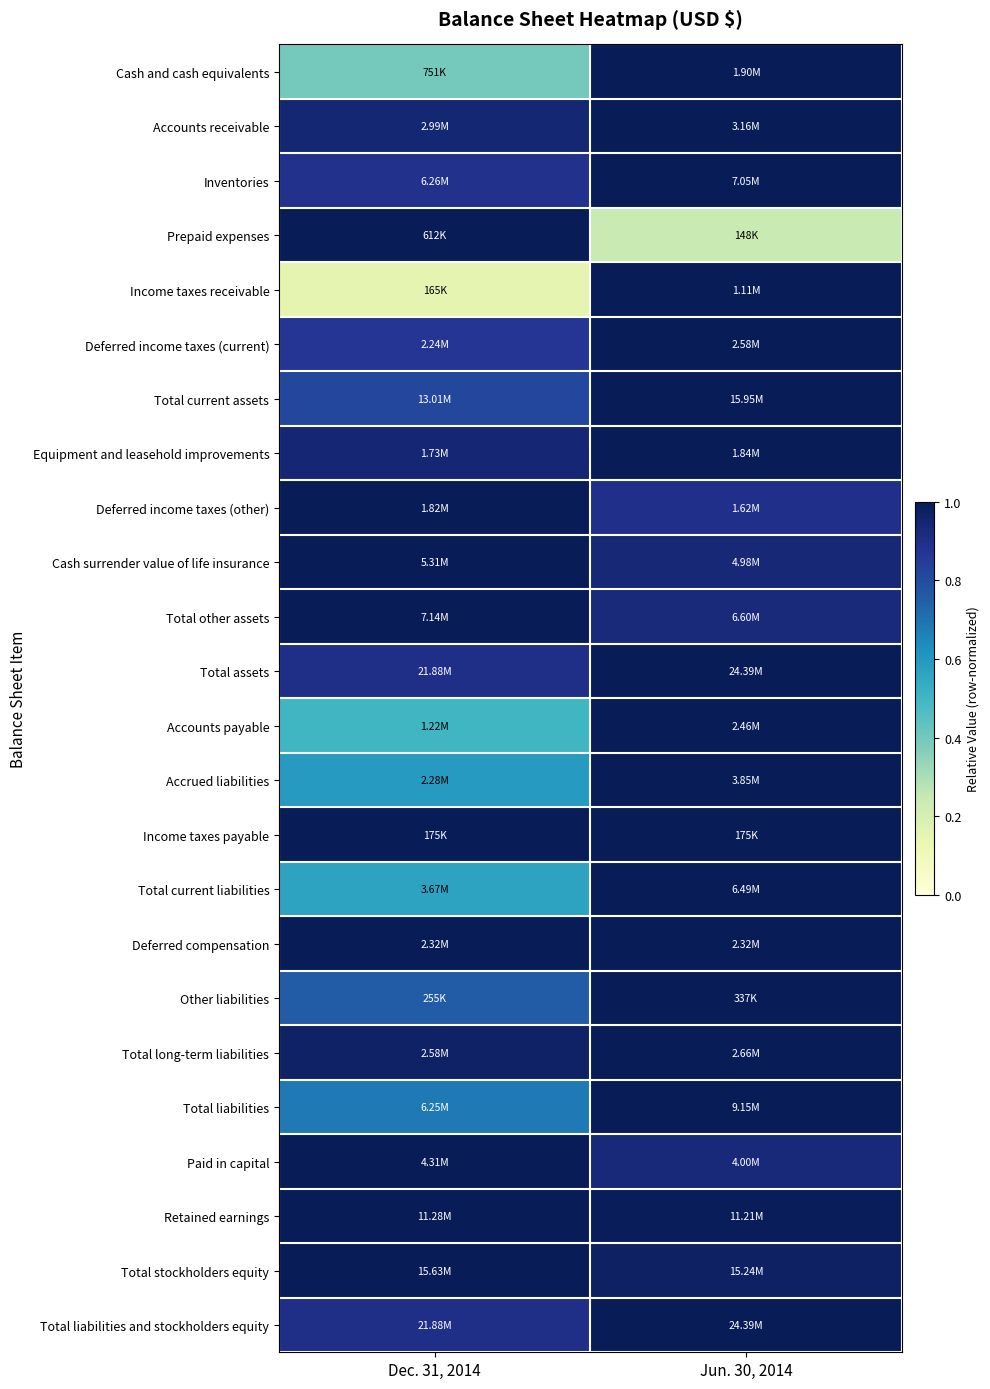

What is the smallest value displayed?

0.1